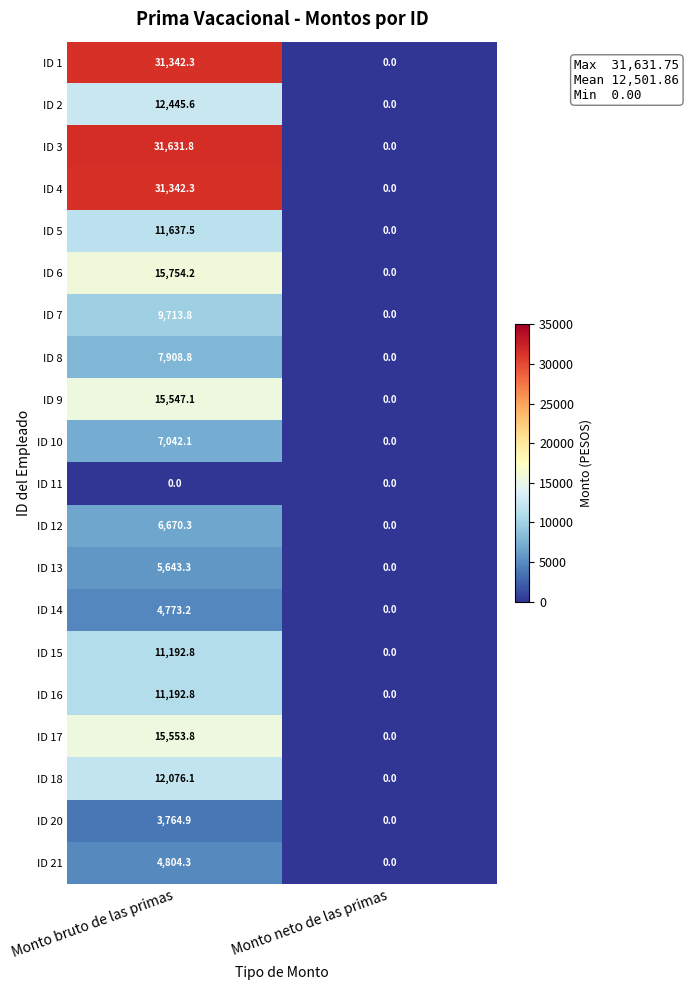

Count the number of data series in this chart.

20